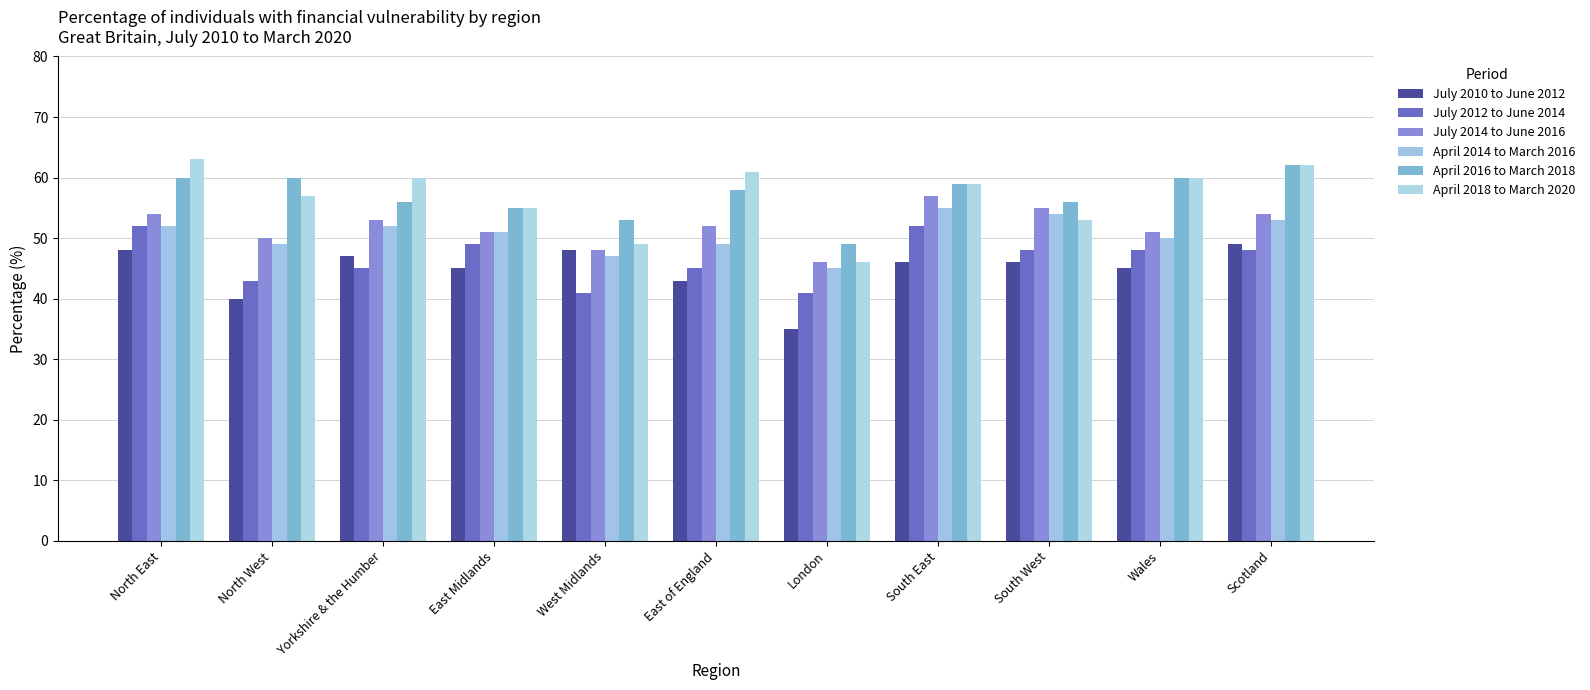

True or false: April 2014 to March 2016 has a value of 49 at North West.

True